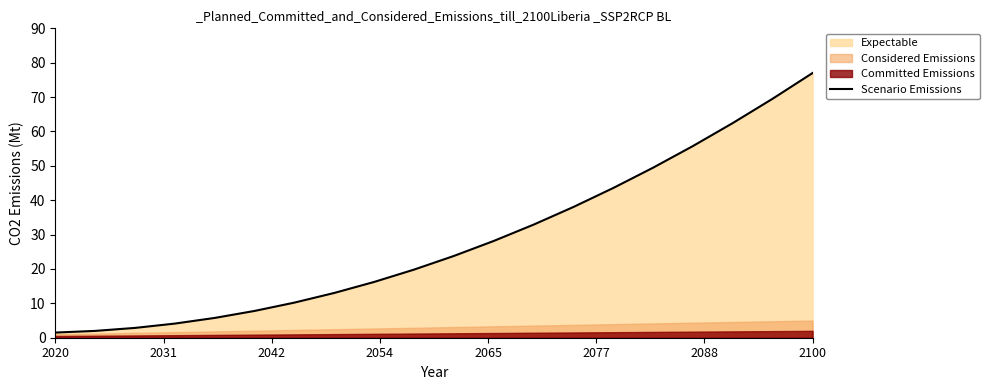

How many values are below 23?

10